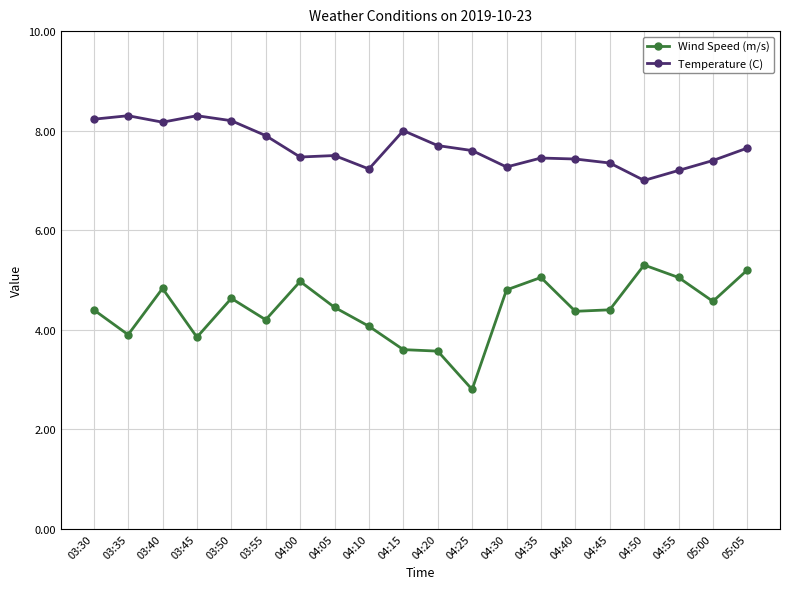

Which series has the widest spread of values?

Wind Speed (m/s)